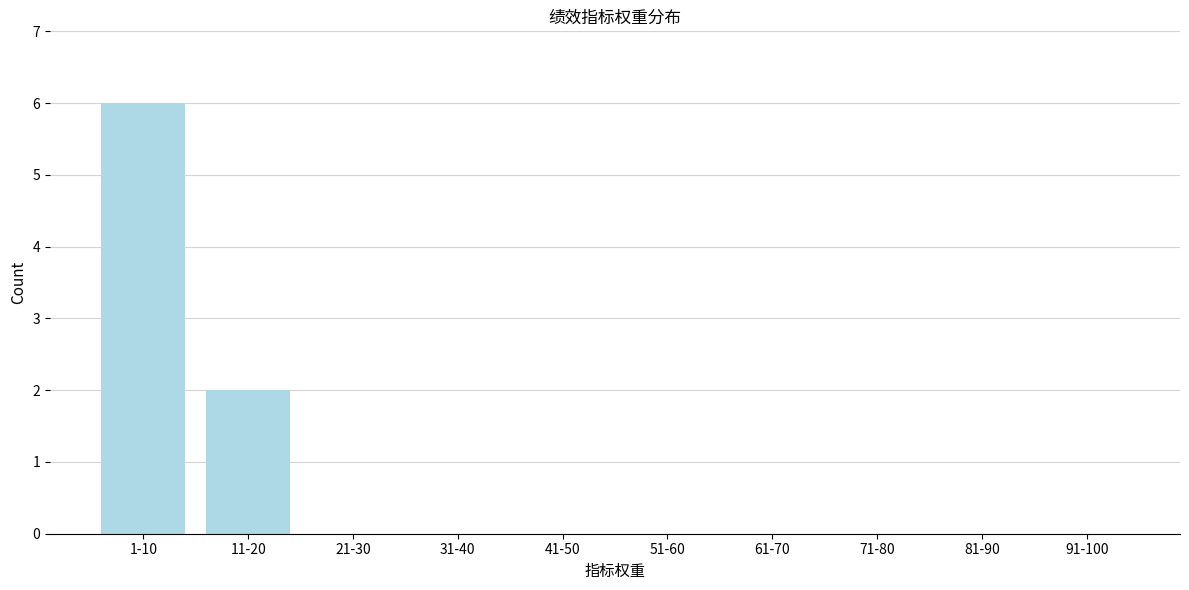

Reading left to right, what are all the values shown in this chart?

1-10=6	11-20=2	21-30=0	31-40=0	41-50=0	51-60=0	61-70=0	71-80=0	81-90=0	91-100=0